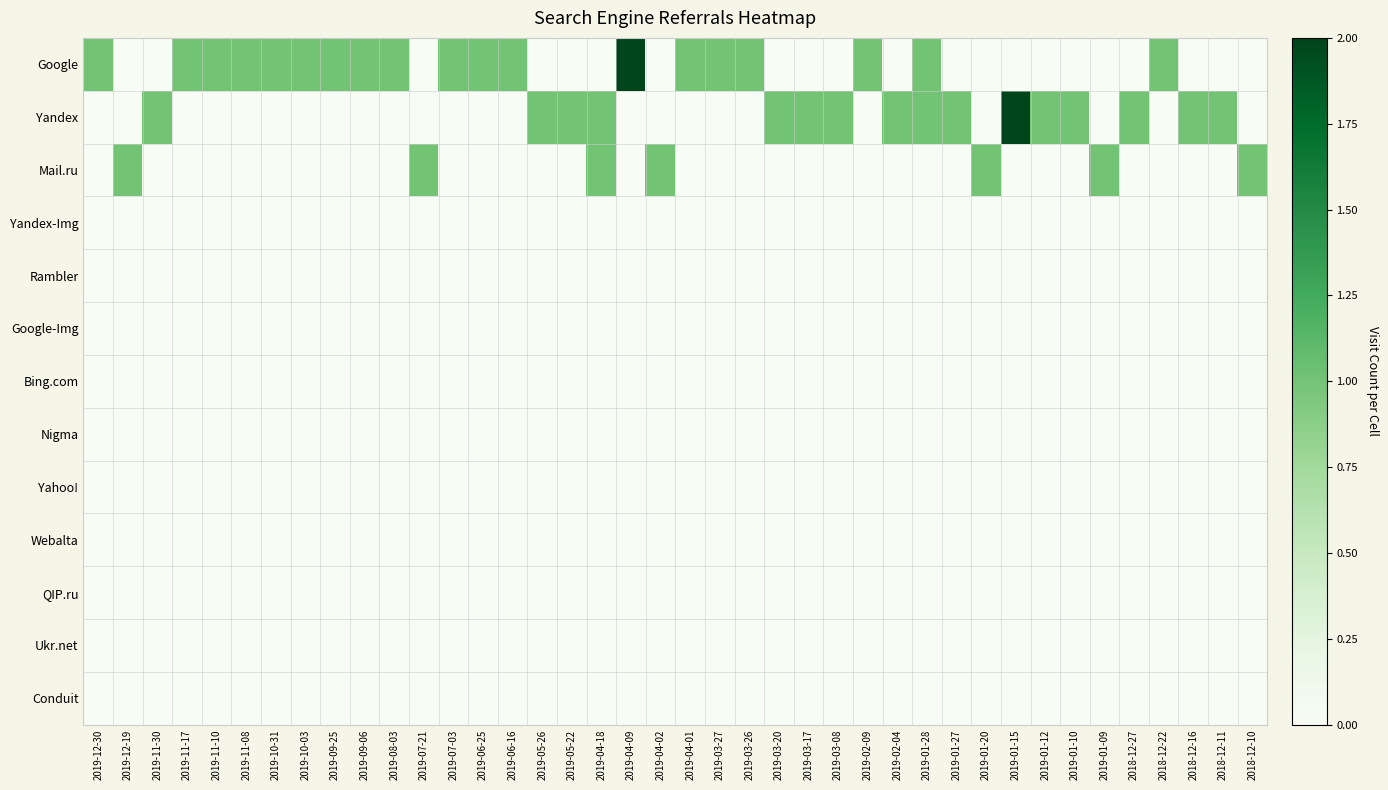

What is the difference between the highest and lowest values at 2019-05-22?

1